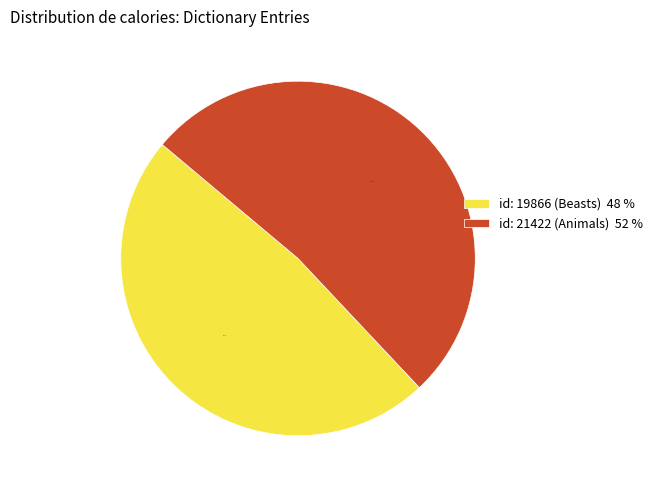

To the nearest percent, what is the difference between the largest and smallest slice percentages?

4%